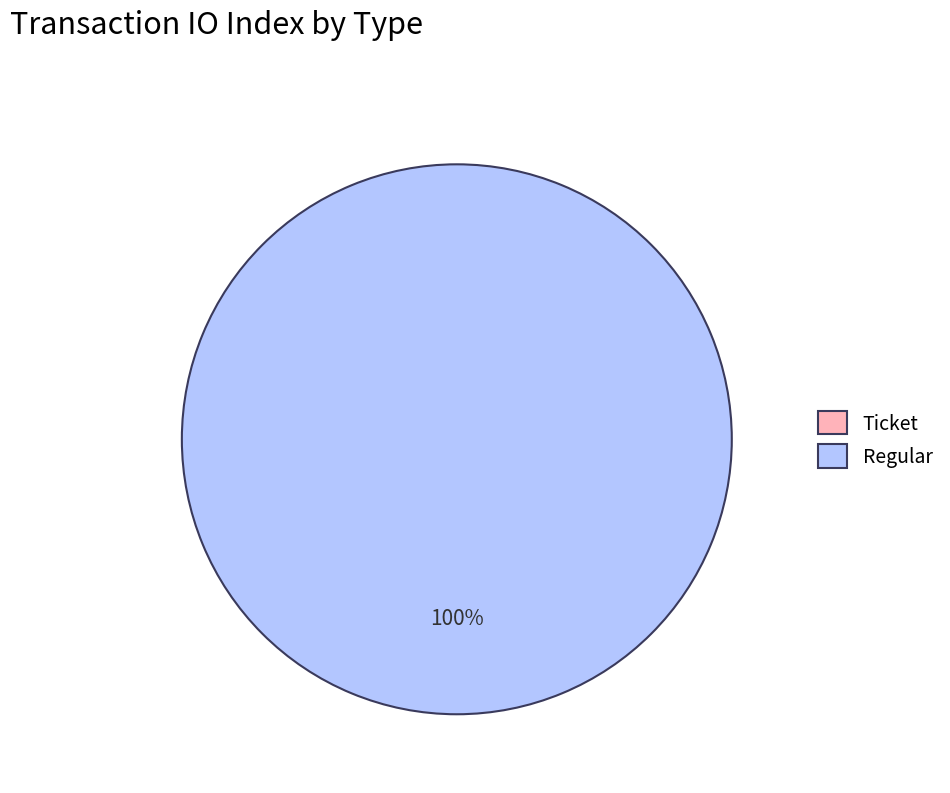

The Ticket slice represents 9% of the pie. True or false?

False